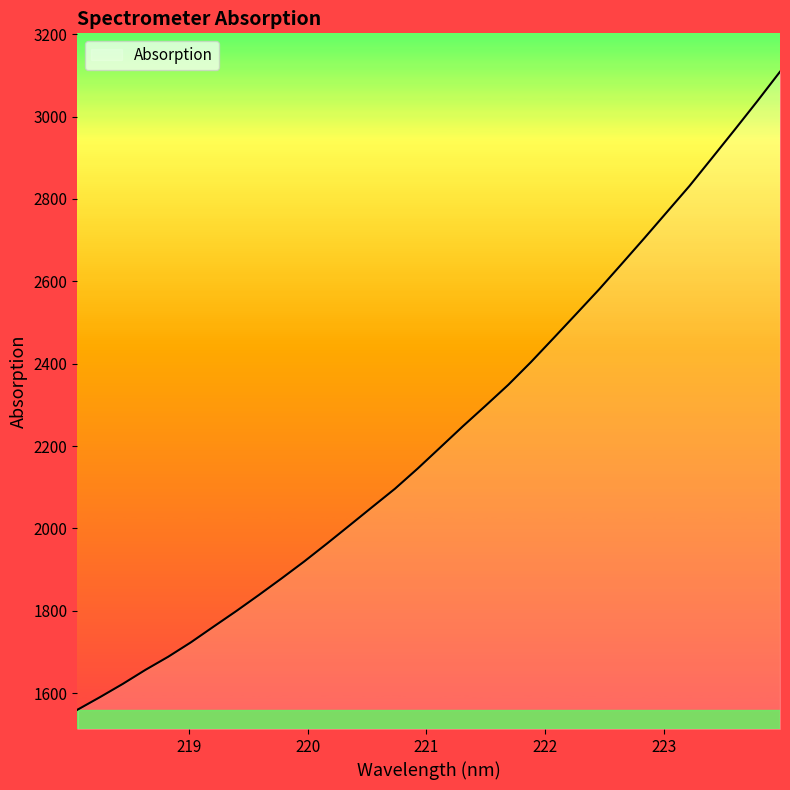

True or false: the data has more than 0 interior local peaks.

False